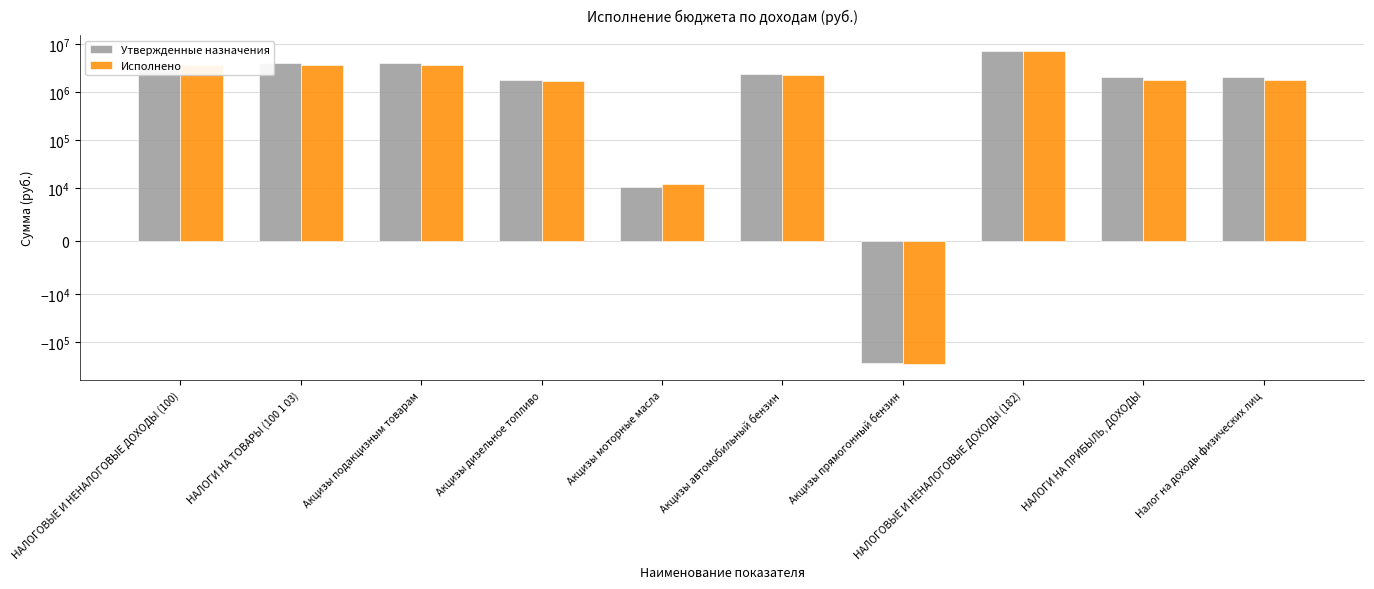

Count the number of categories in the chart.

10